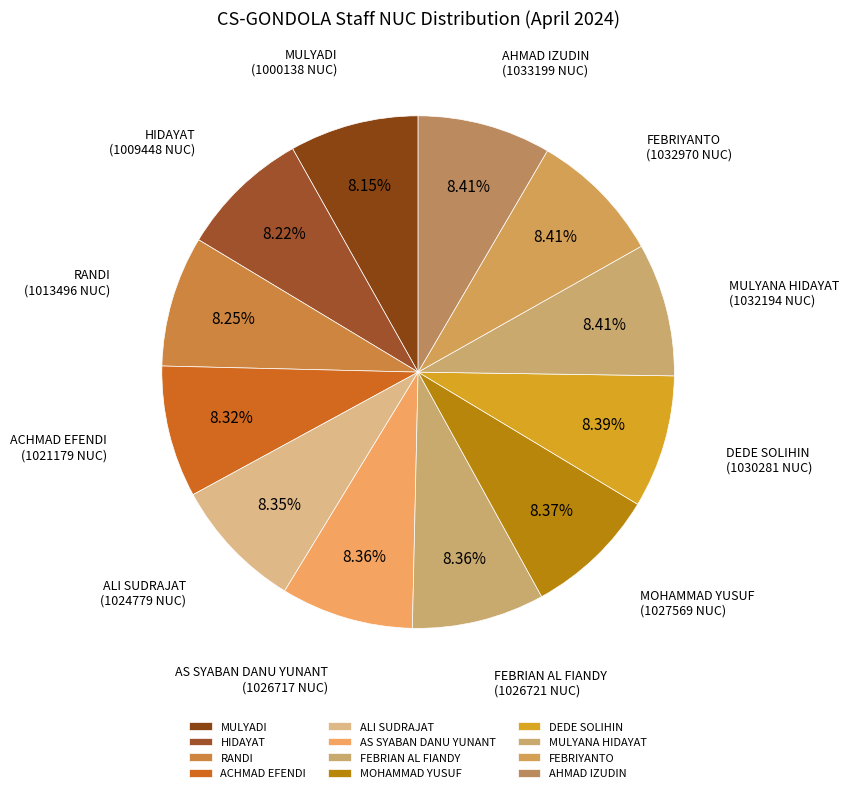

To the nearest percent, what is the combined percentage of FEBRIYANTO and ACHMAD EFENDI?

17%